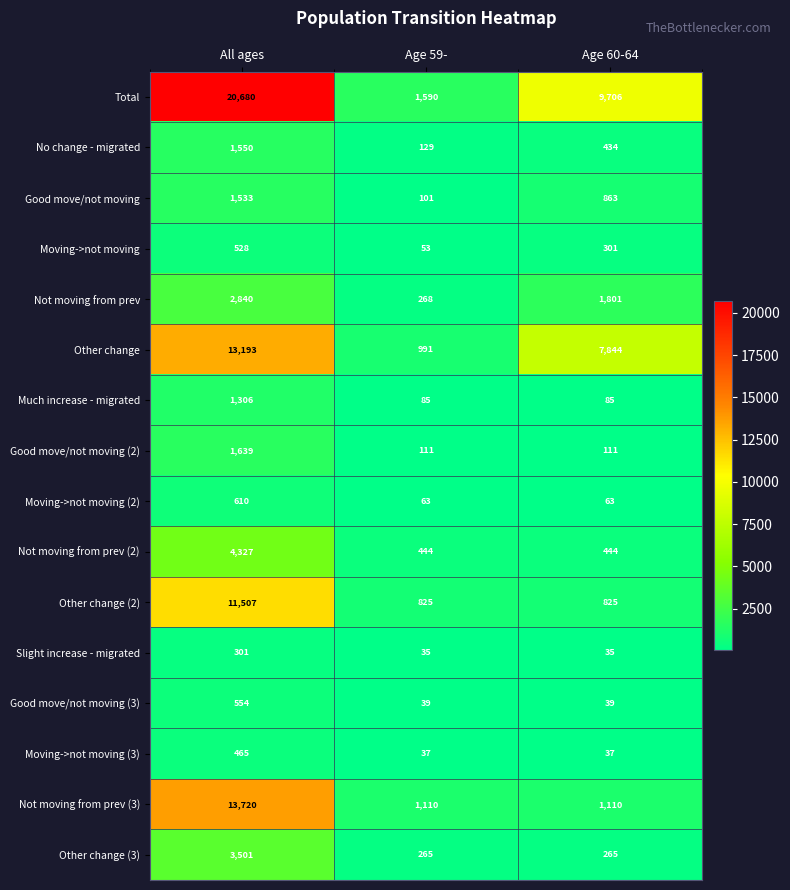

At which category does the chart reach its peak across all series?

All ages